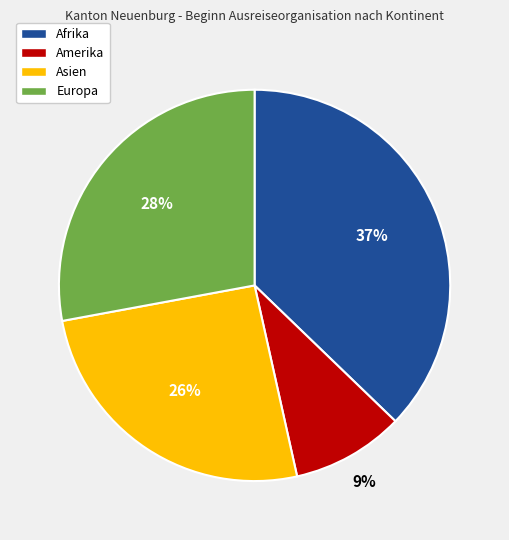

How many segments does this pie chart have?

4